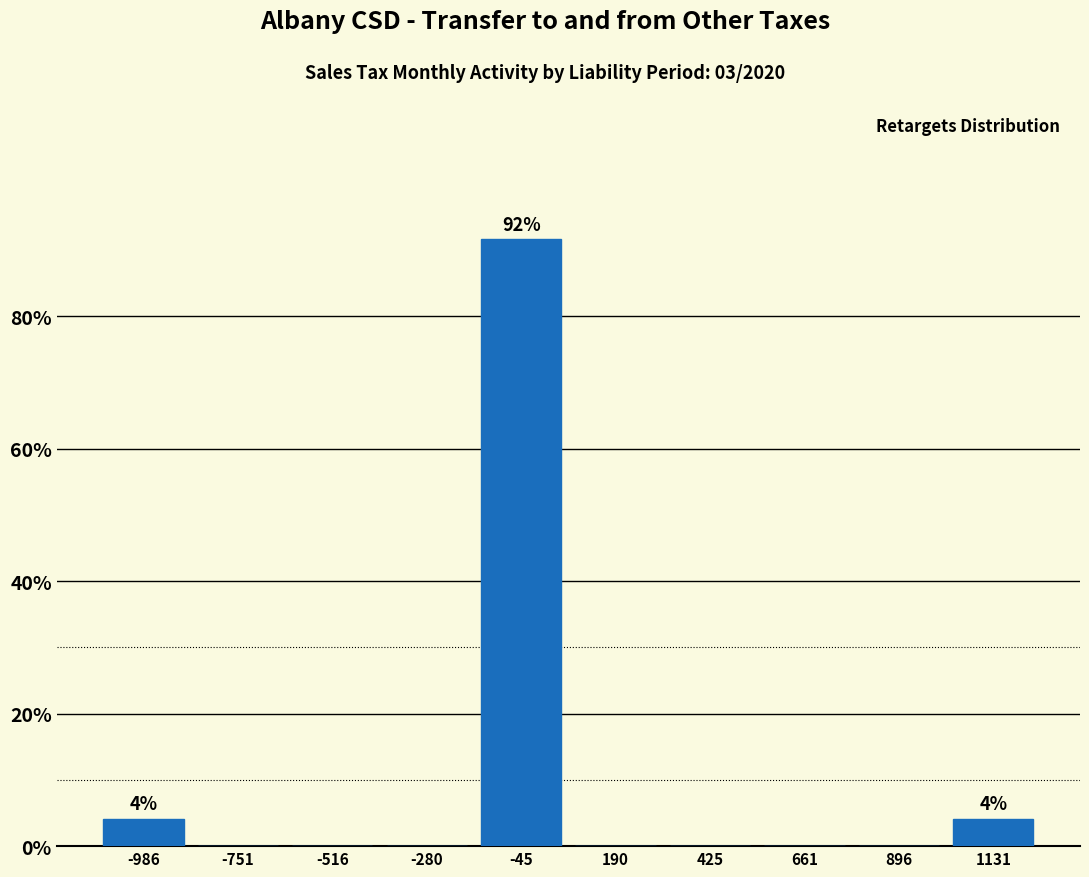

Which range on the x-axis has the tallest bar?

-150 to 50